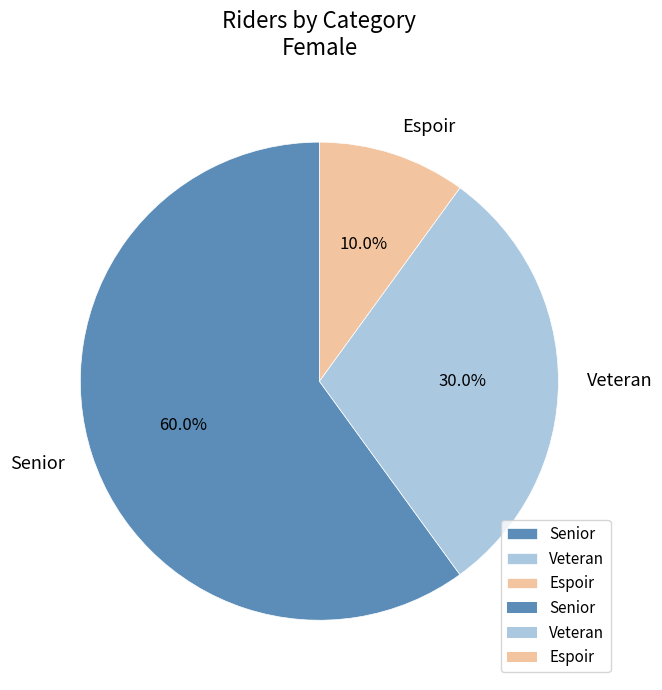

How many segments does this pie chart have?

3